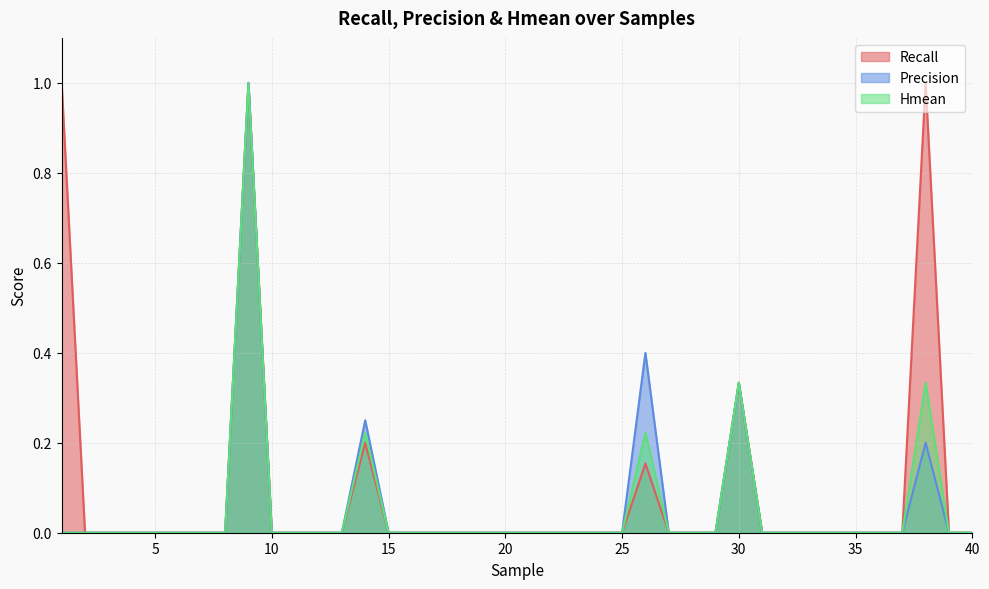

The value of Recall at 7 is 0.0. True or false?

True